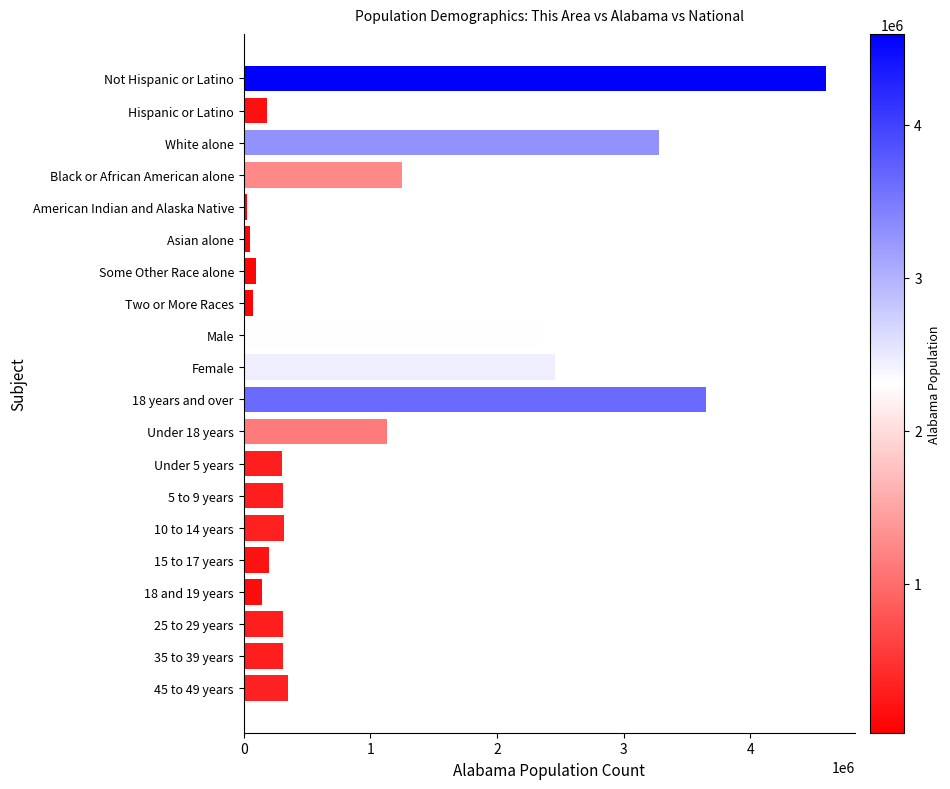

What is the sum of all values?

21358032